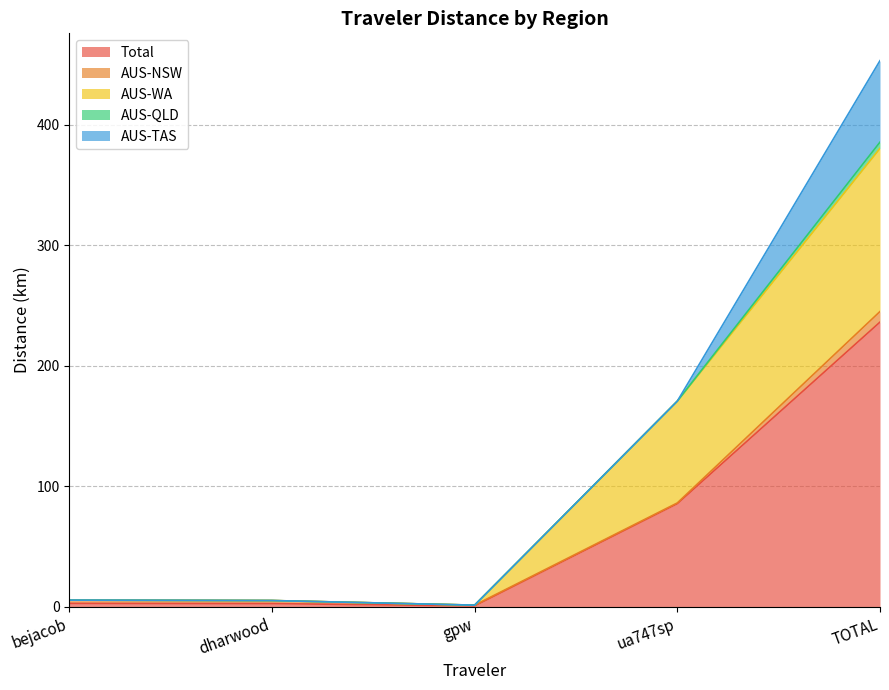

What are all the series names shown in the legend?

Total, AUS-NSW, AUS-WA, AUS-QLD, AUS-TAS